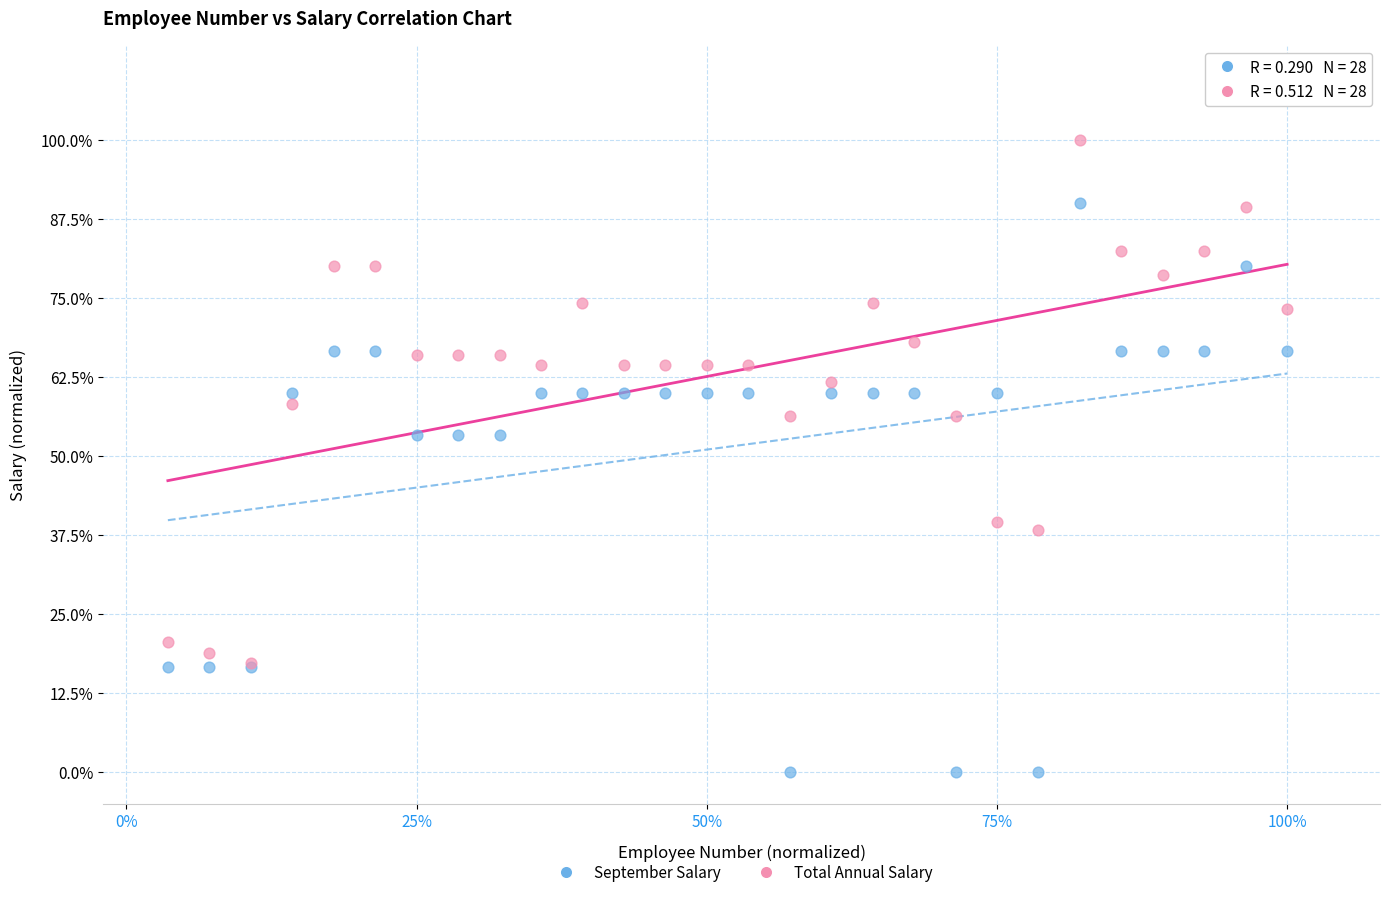

Which series contains the lowest Y value?

September Salary